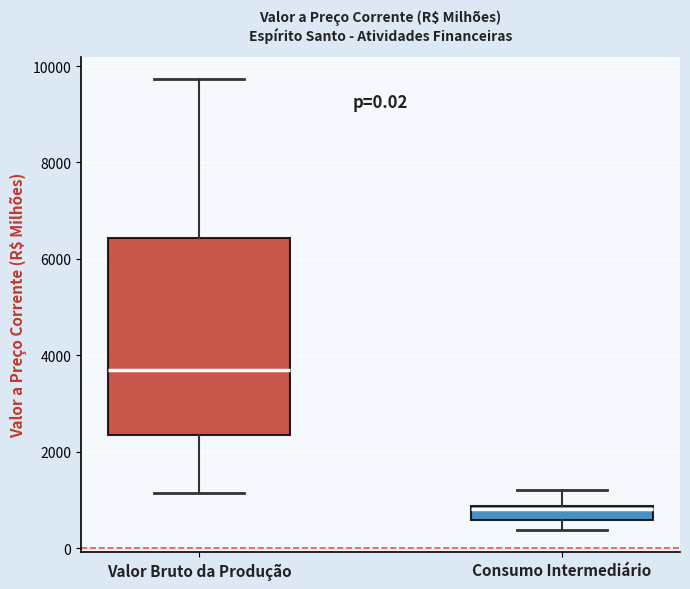

Which box has the lowest median line?

Consumo Intermediário